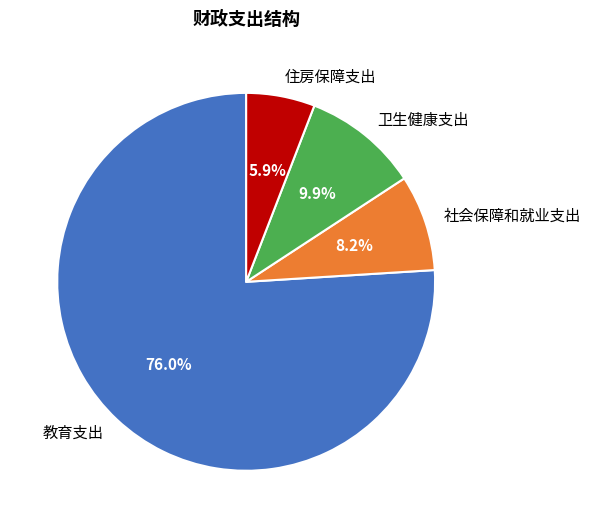

The 卫生健康支出 slice represents 10% of the pie. True or false?

True